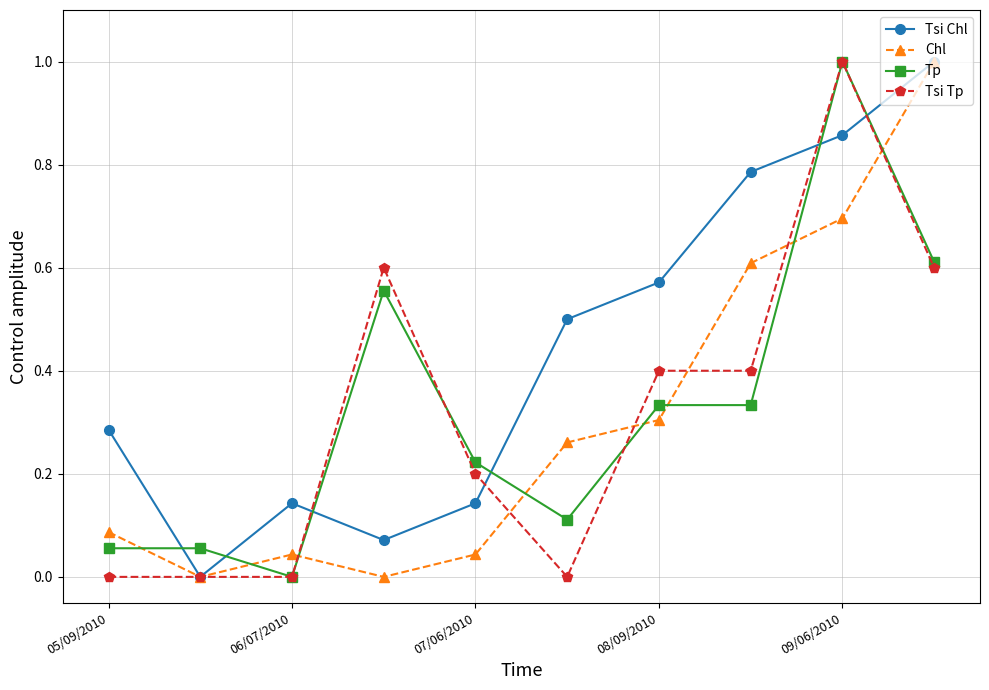

True or false: Chl has more than 0 interior local peaks.

True